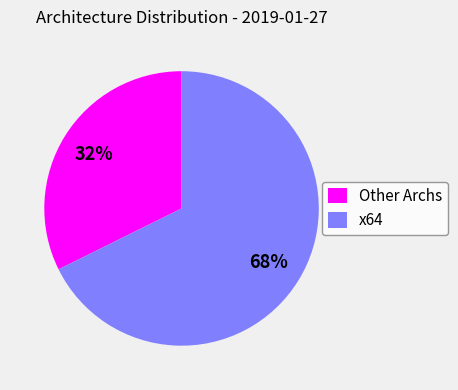

Rank the categories by value from highest to lowest.

x64, Other Archs